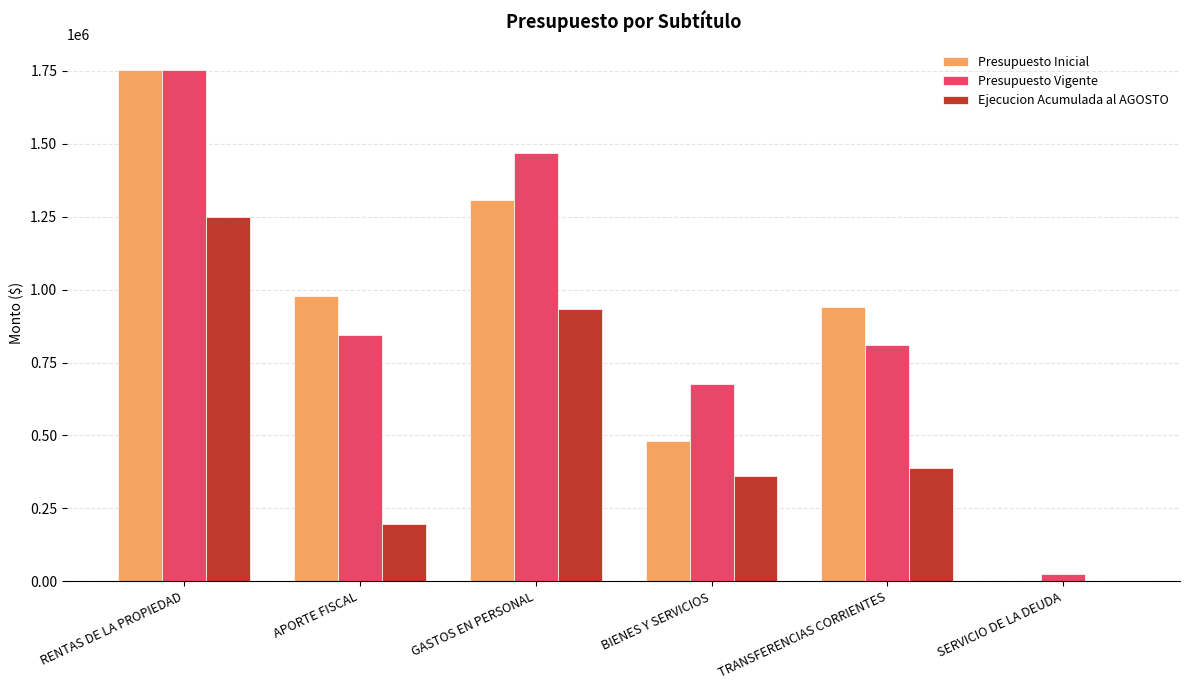

Are the bars grouped side by side (vs. stacked)?

Yes